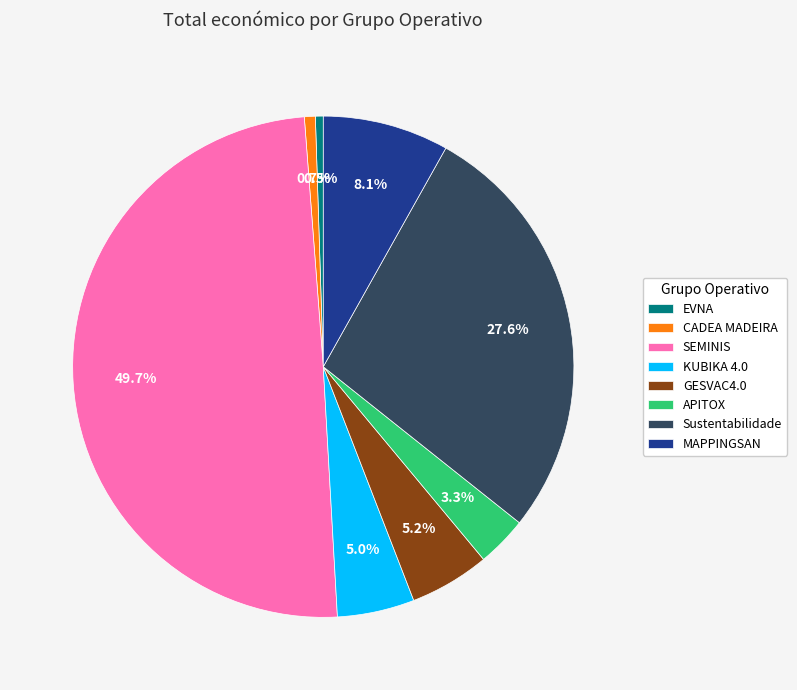

Is APITOX the majority of the pie?

No